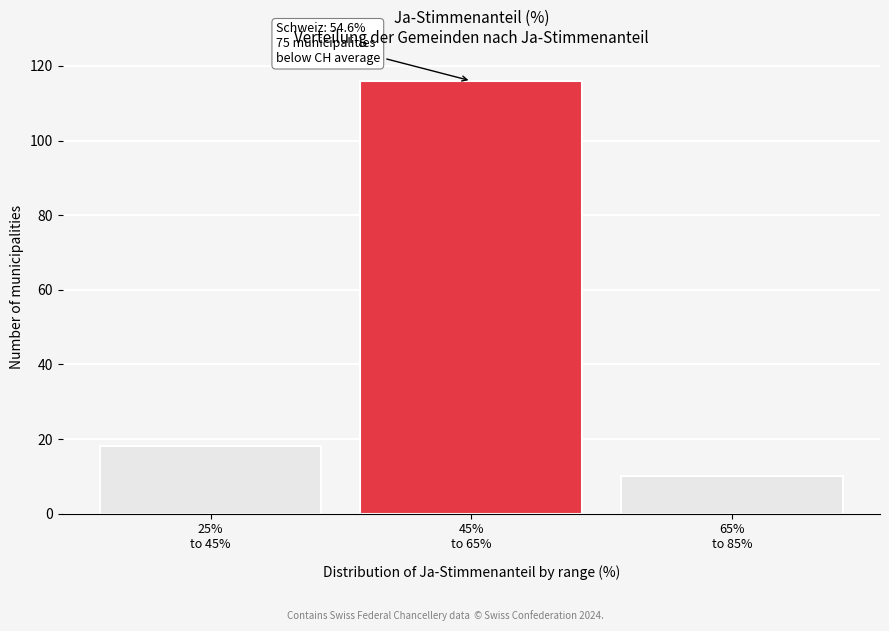

Reading right to left, list all the values displayed in this chart.

10	116	18